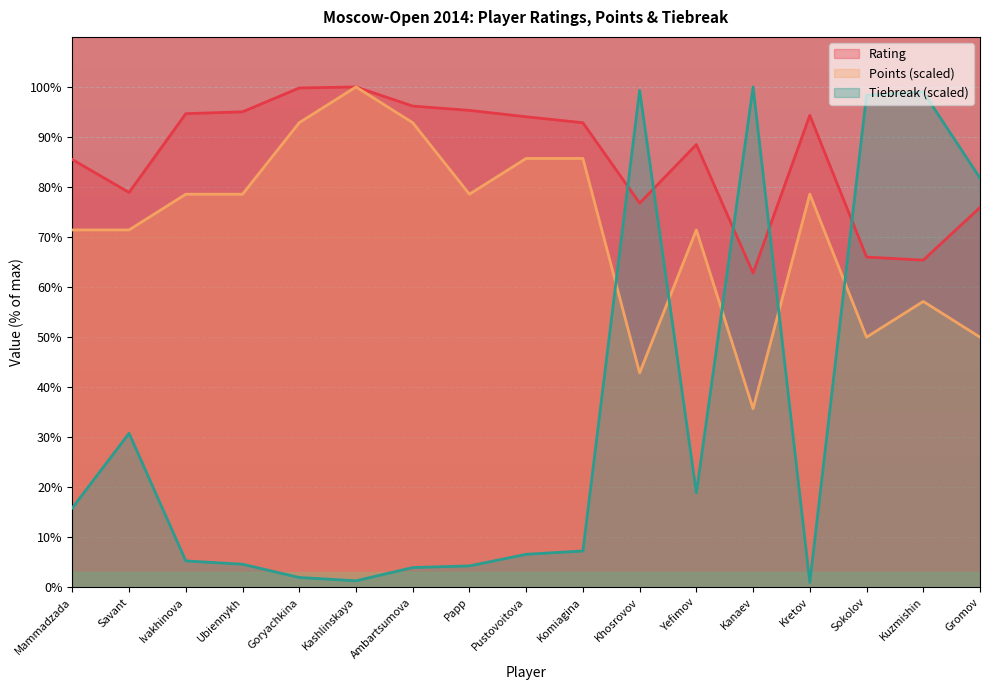

List the series in order of their overall mean, lowest first.

Tiebreak (scaled), Points (scaled), Rating